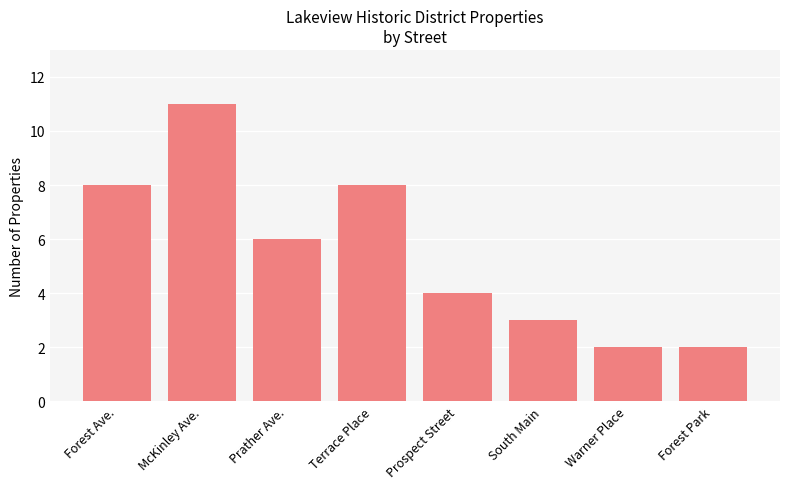

At which category does the chart reach its peak across all series?

McKinley Ave.